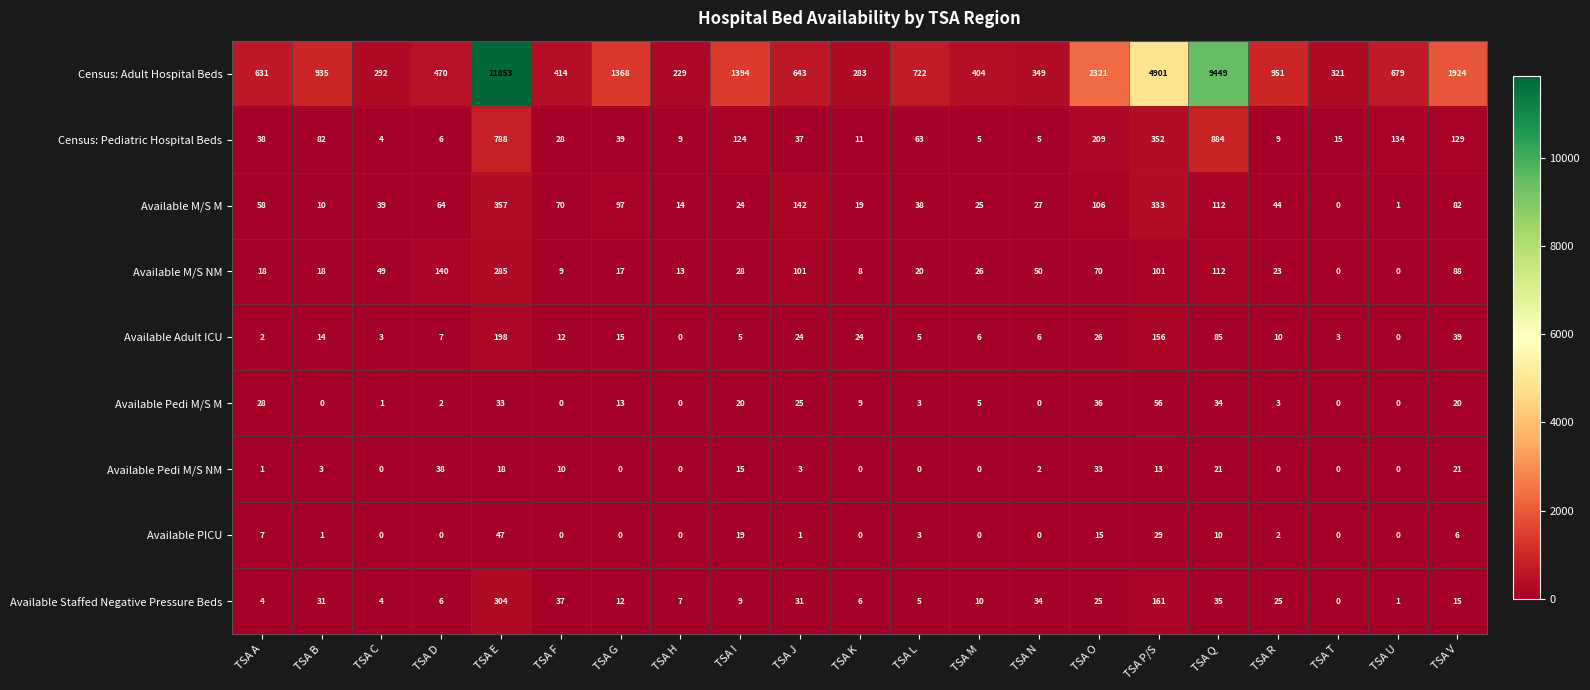

What is the sum of the Census: Adult Hospital Beds values at TSA F and TSA J?

1057